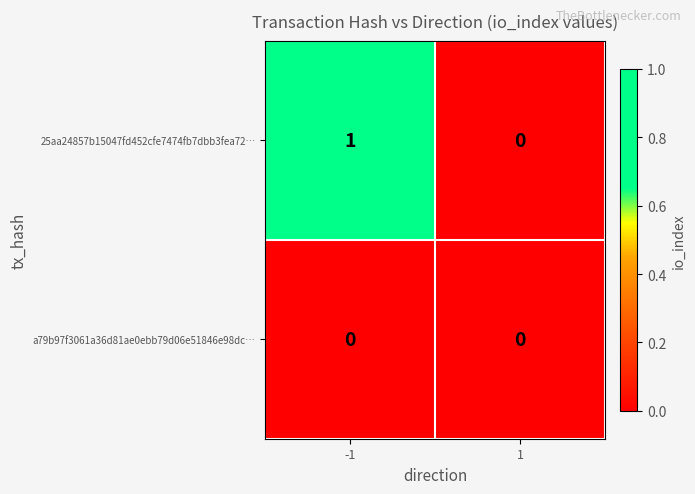

Reading left to right, extract all data points from this chart.

25aa24857b15047fd452cfe7474fb7dbb3fea72…: -1=1	1=0
a79b97f3061a36d81ae0ebb79d06e51846e98dc…: -1=0	1=0